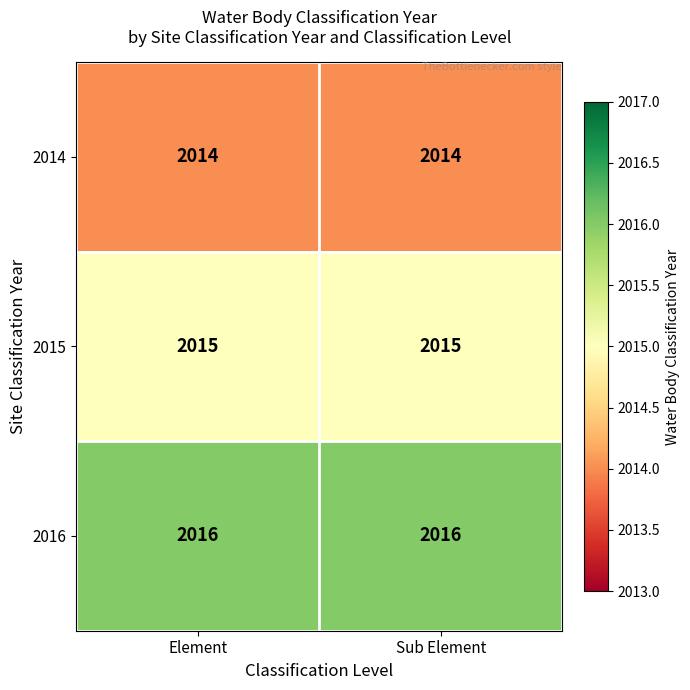

What is the minimum value shown in the chart?

2014